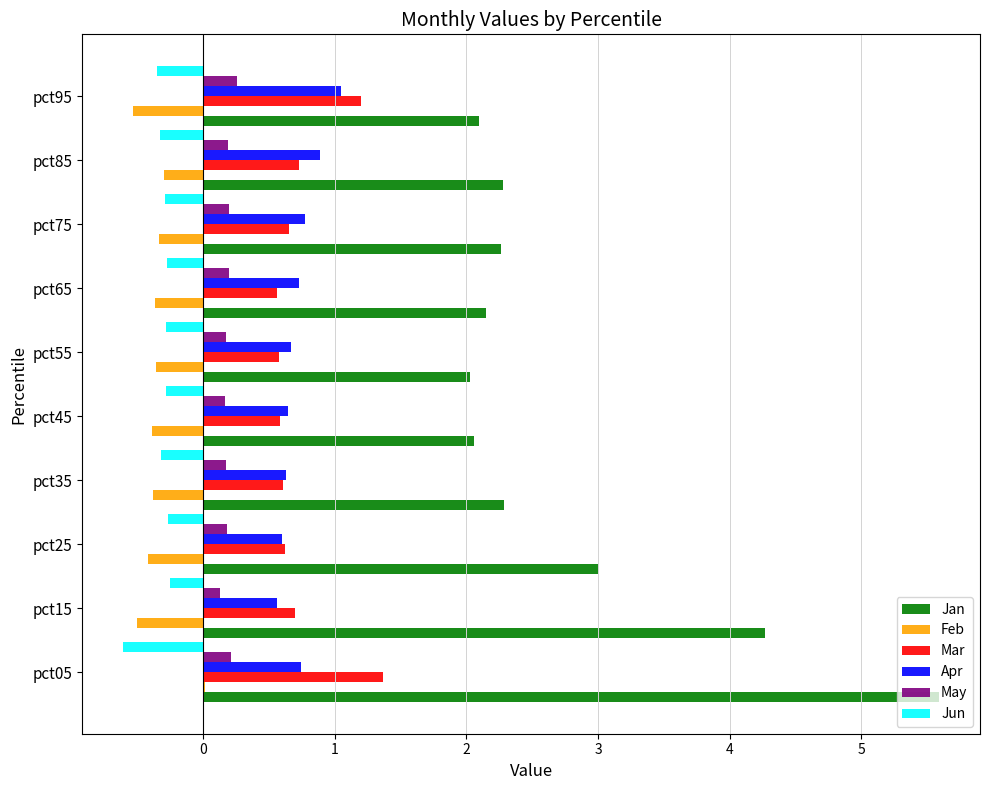

Which category has the highest value across all series?

pct05